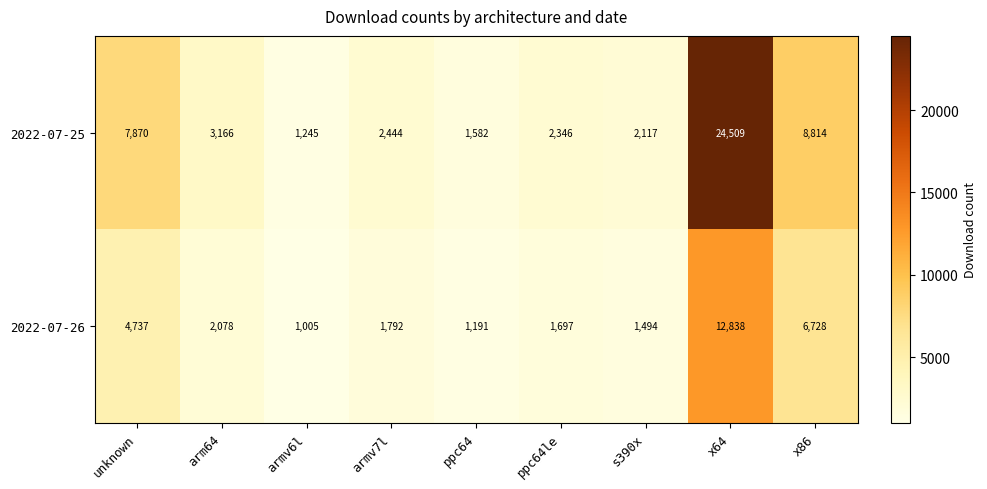

Rank the series by their maximum value, from lowest to highest.

2022-07-26, 2022-07-25